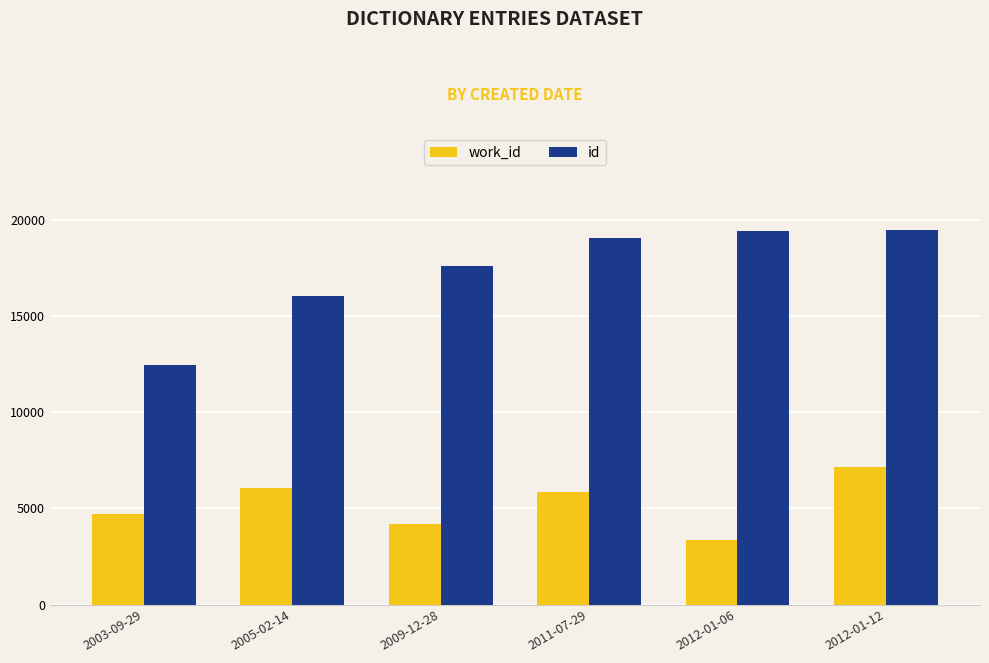

Rank the series by their average value, from lowest to highest.

work_id, id